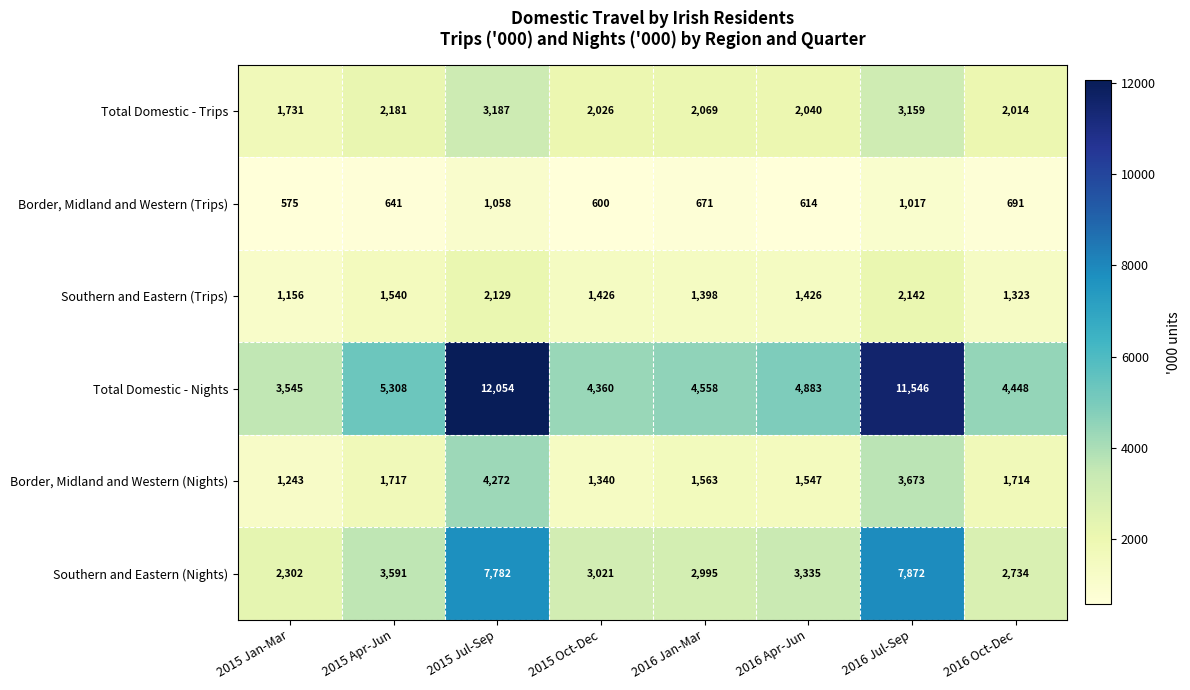

What is the greatest value displayed?

12054